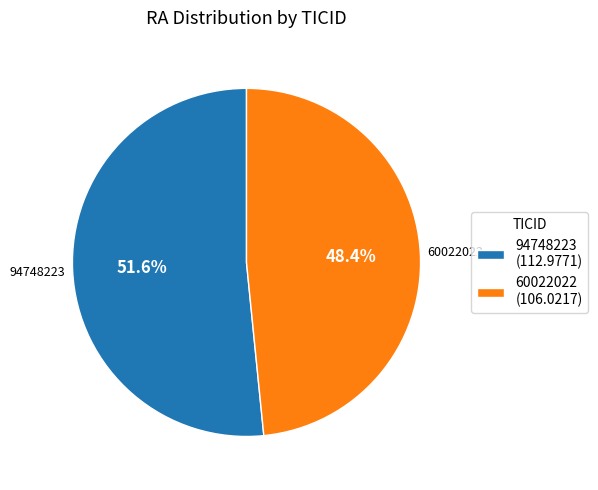

Rank the categories by value from lowest to highest.

60022022, 94748223